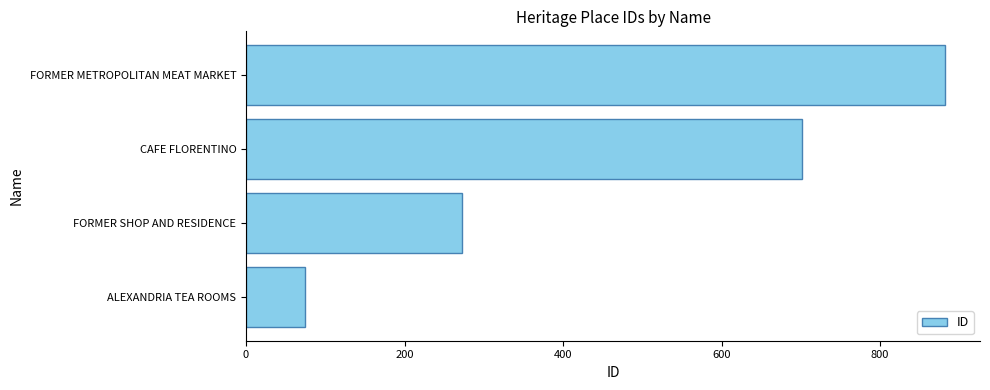

Where is the data nearest to the value 478?

FORMER SHOP AND RESIDENCE